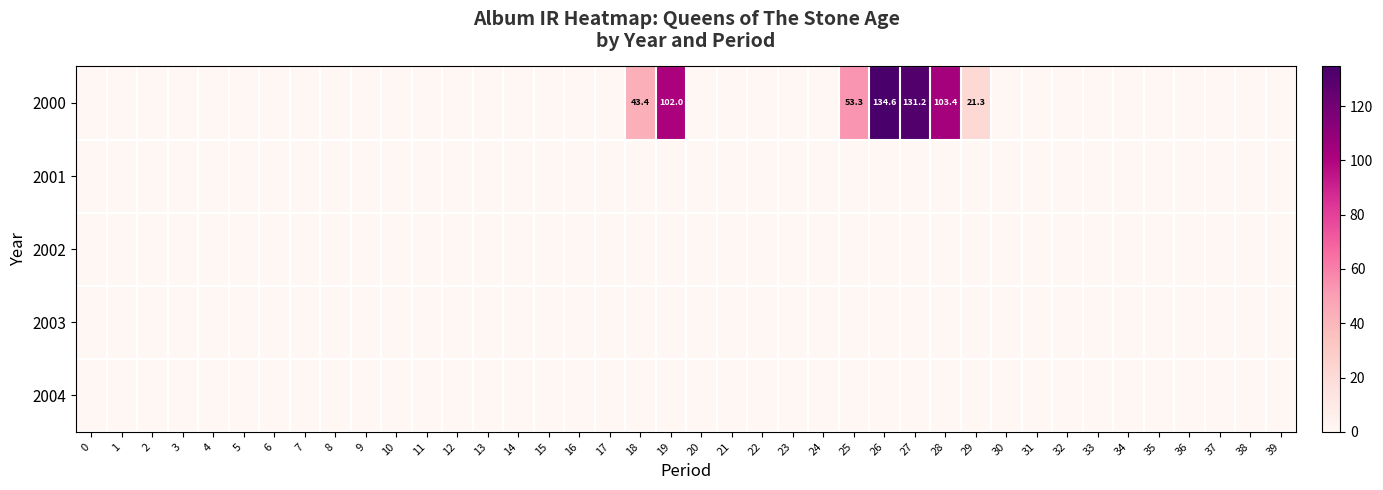

Is it true that 2000 equals 166.2 at 19?

False